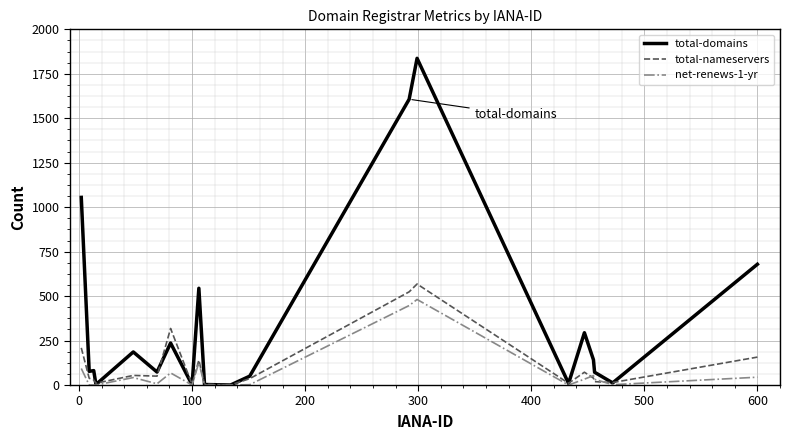

What is the highest value of the total-nameservers series?

568